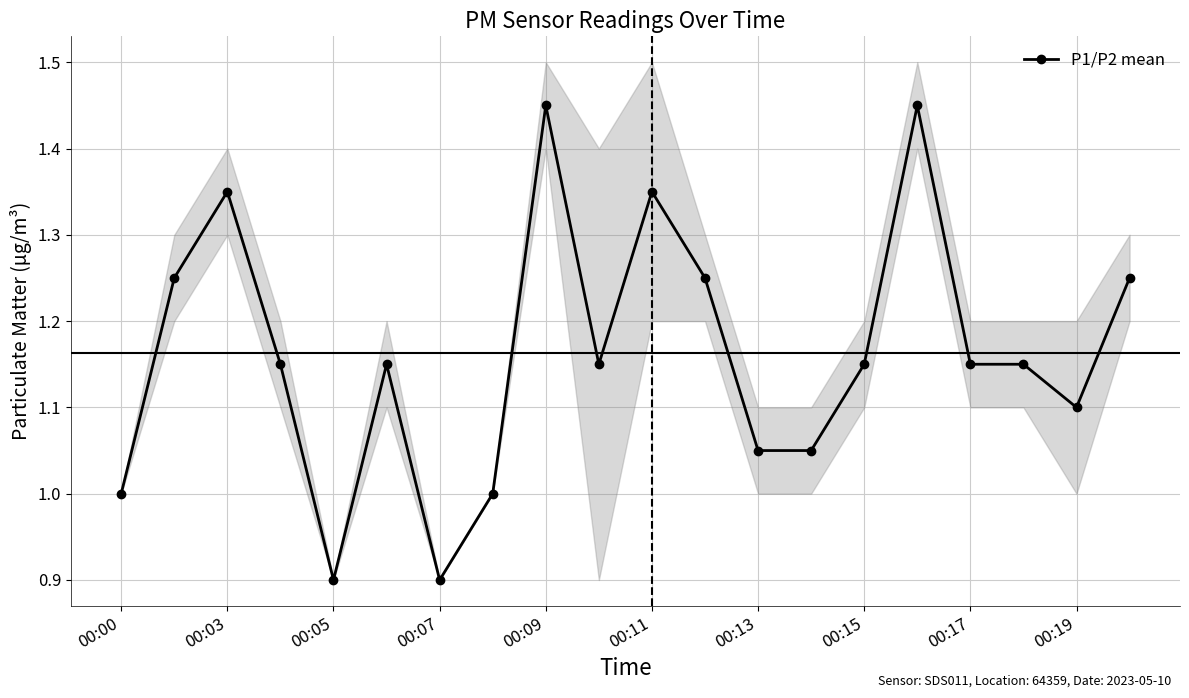

How many values are below 1?

2